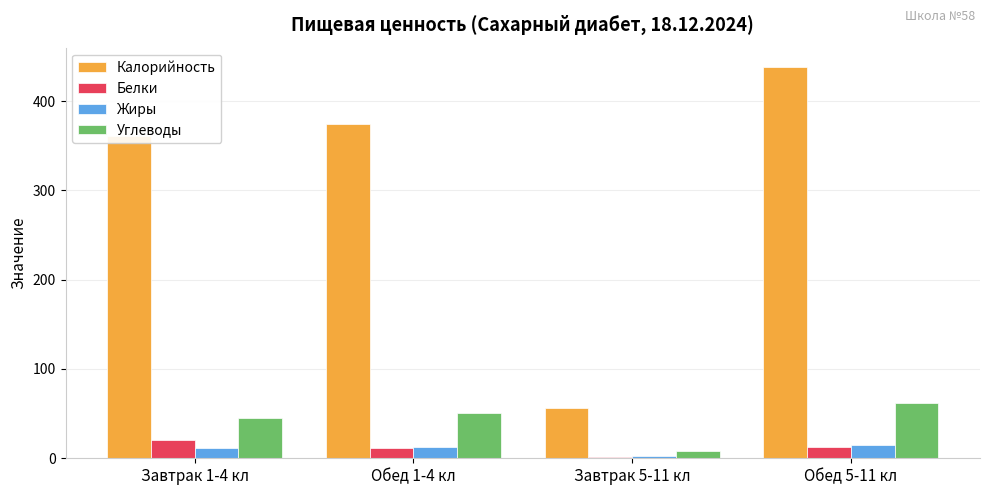

Count the Белки values in the range 11 to 21.

3